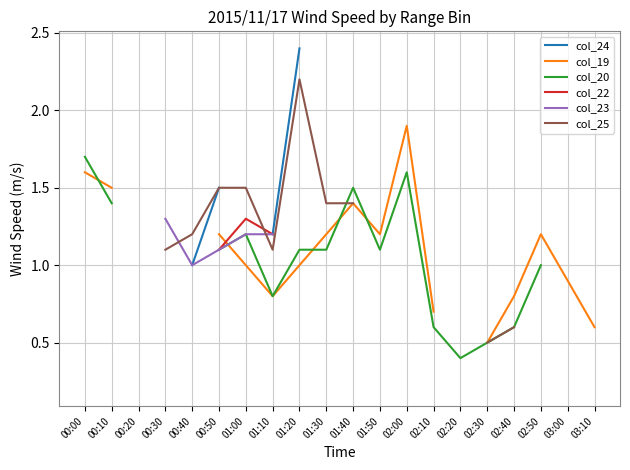

Is this an area chart (filled region under the line)?

No